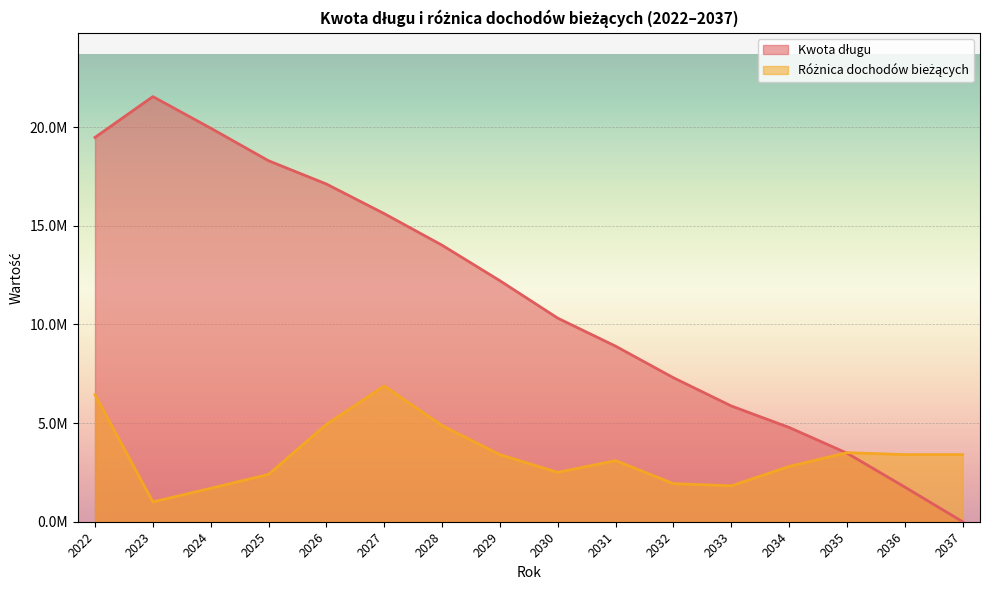

What is the total value across all series at 2032?

9226884.5